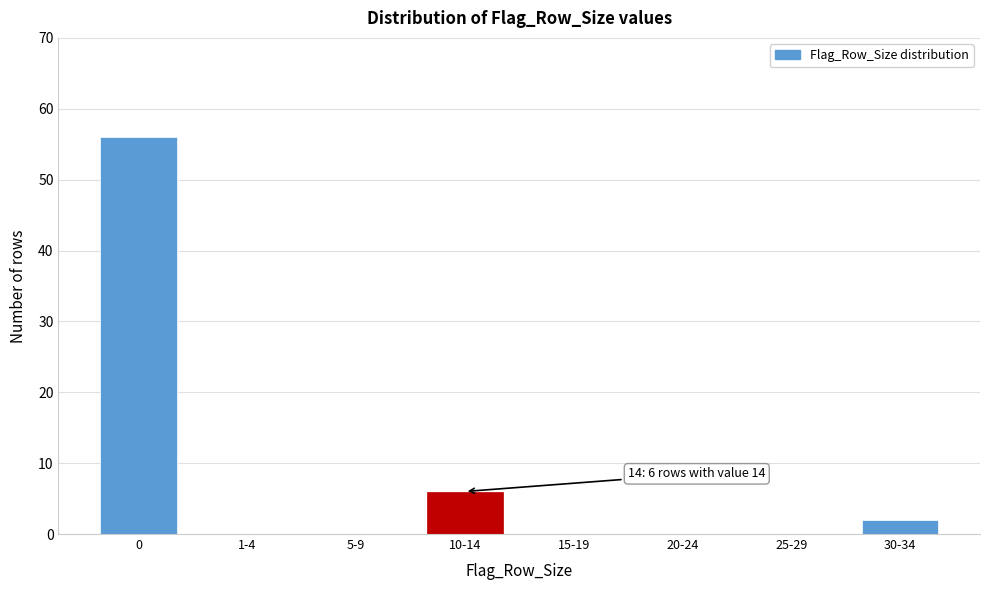

Reading left to right, transcribe all the data shown in this chart.

0=56	1-4=0	5-9=0	10-14=6	15-19=0	20-24=0	25-29=0	30-34=2